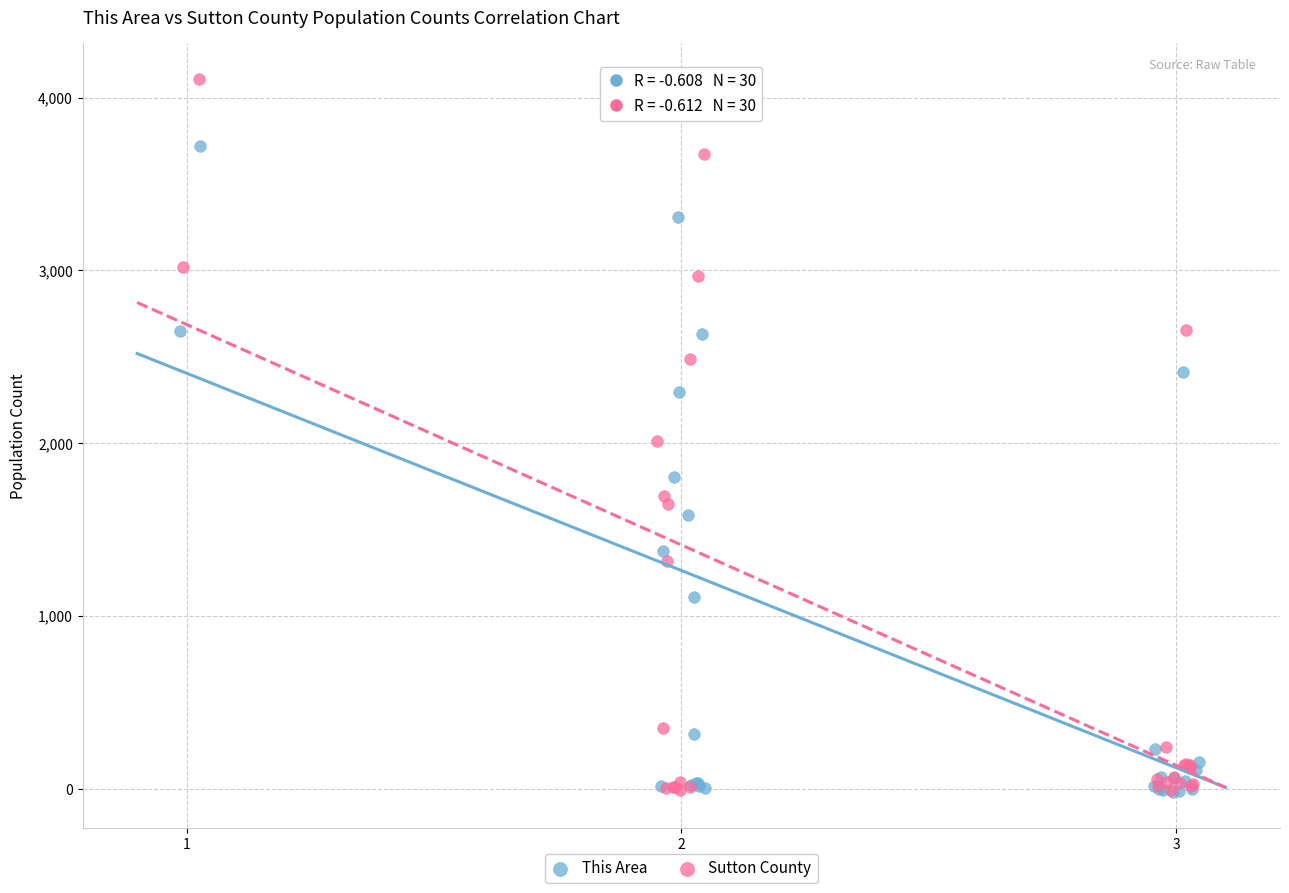

Which series contains the highest Y value?

Sutton County